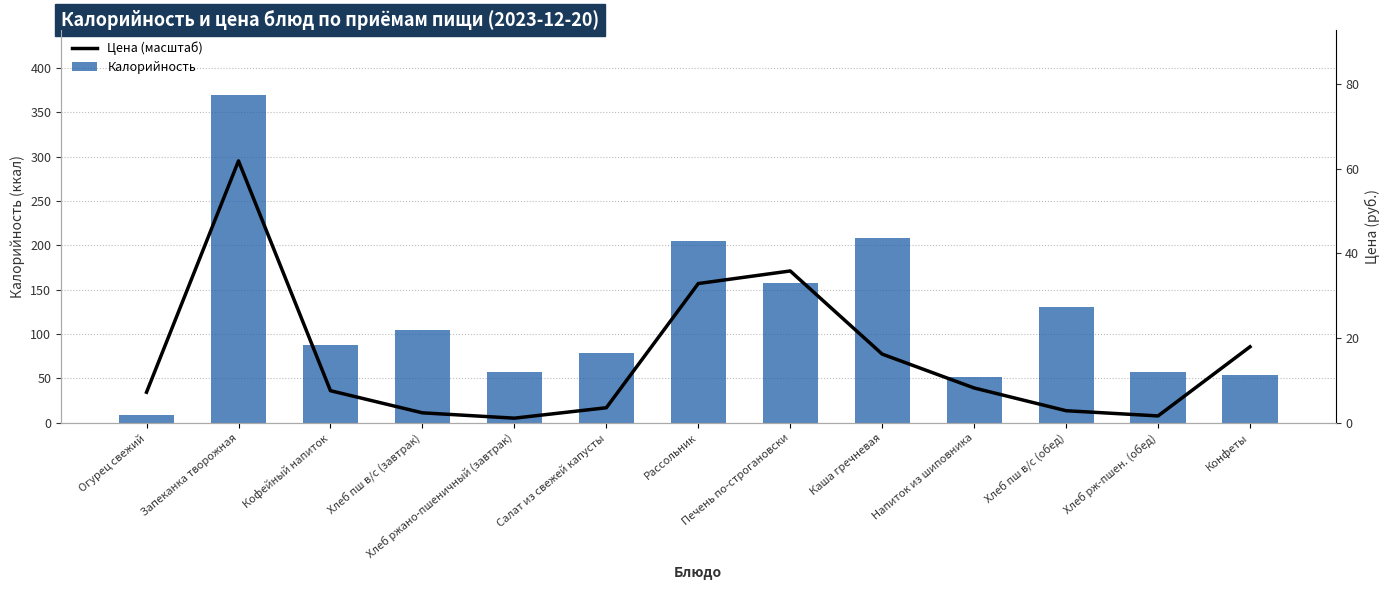

Is it true that Калорийность equals 157.4 at Печень по-строгановски?

True